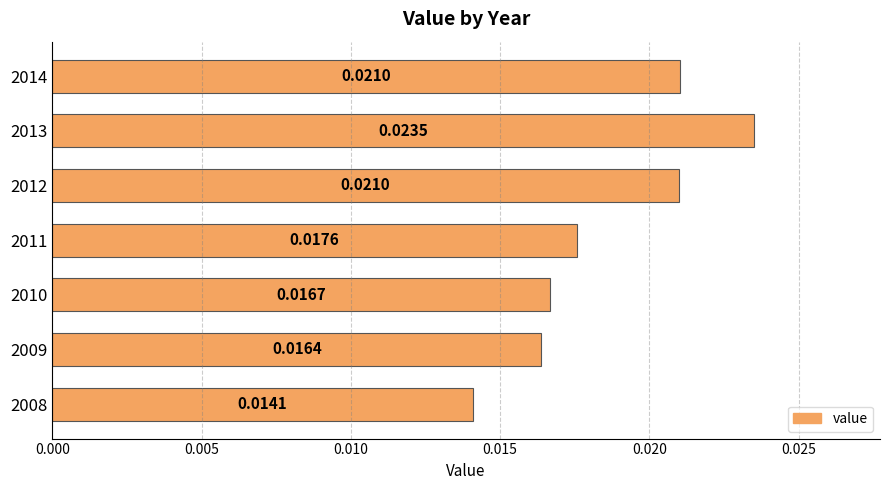

How many bars are there in total?

7